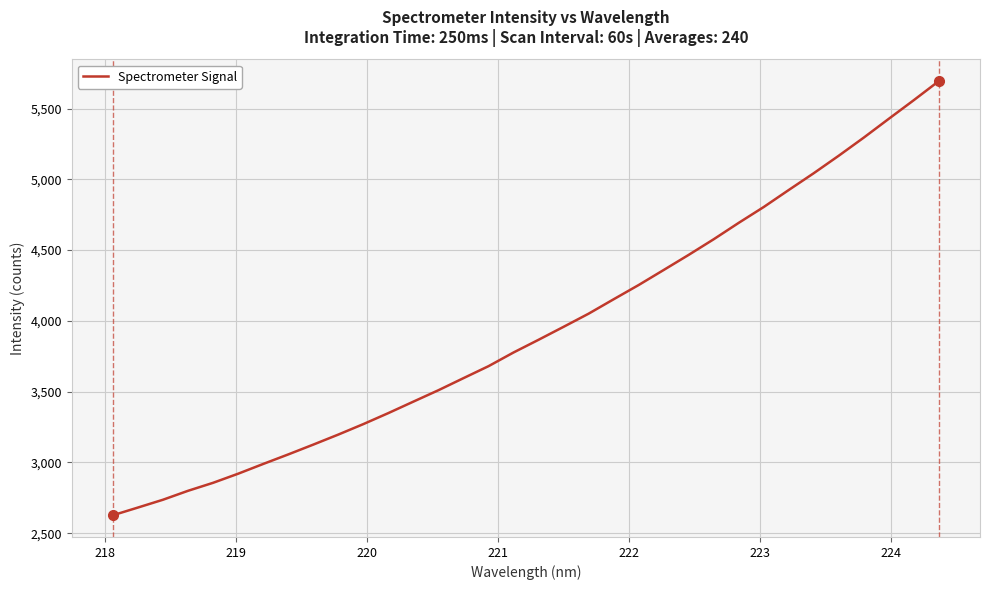

What is the difference between the second highest and minimum values?

2932.5